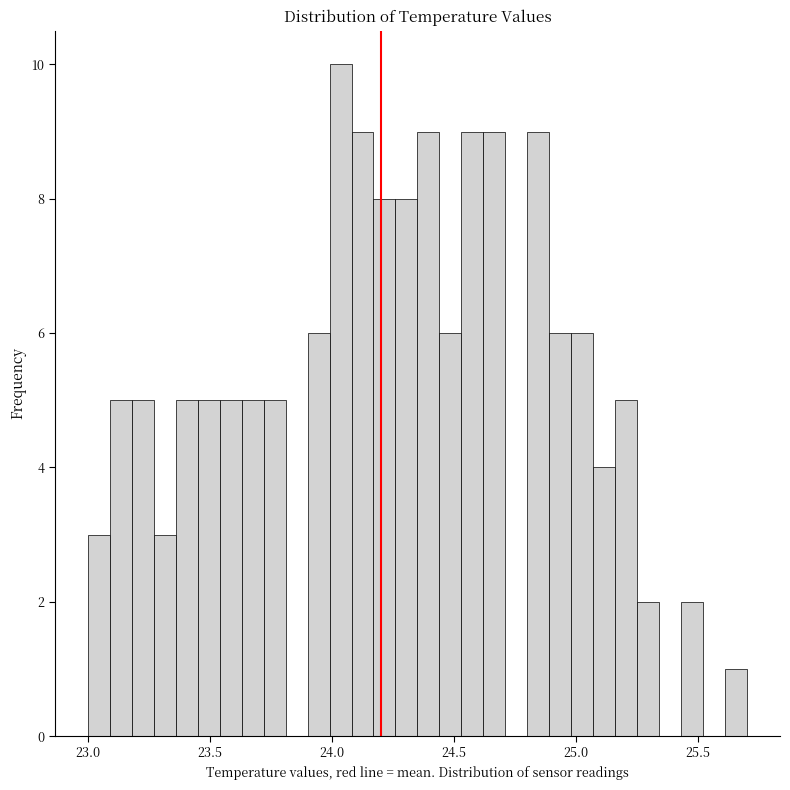

Around what value on the x-axis is the tallest bar? Give the approximate position of its centre, as read against the axis.

24.05